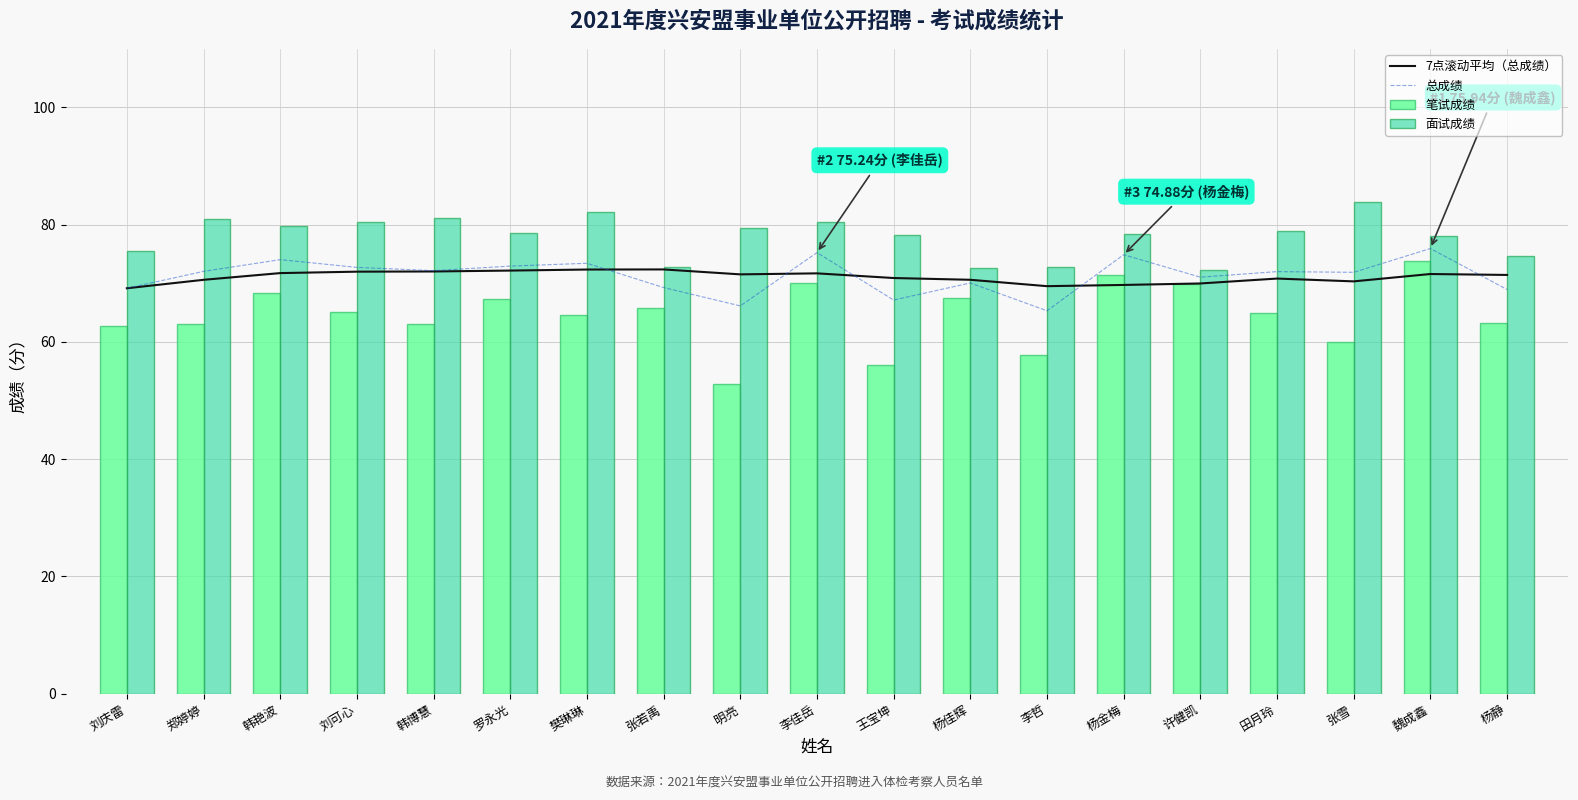

What value does the 总成绩 series have at 田月玲?

72.0